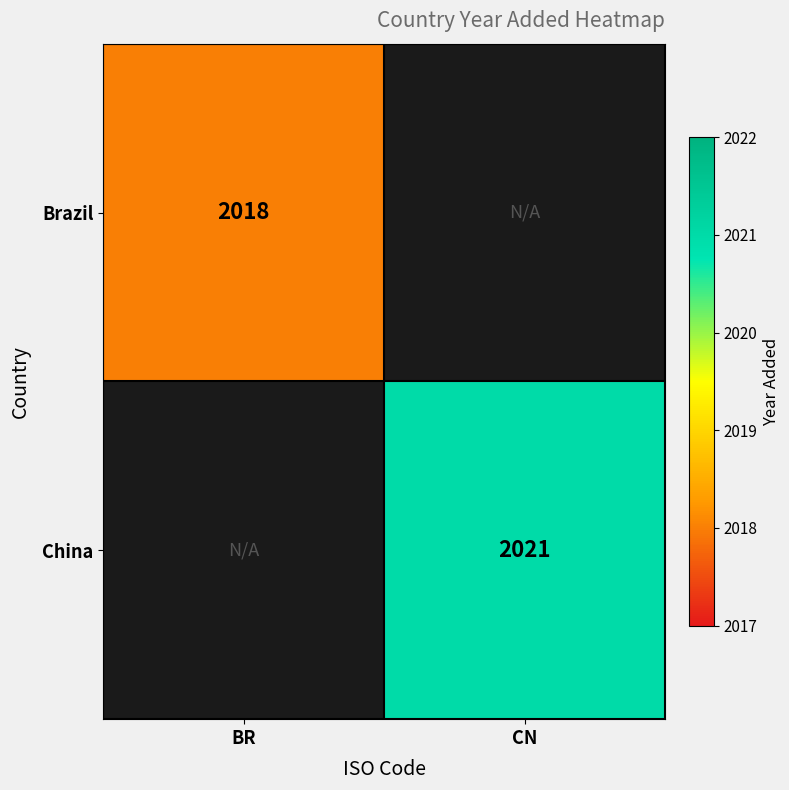

True or false: China has a value of 1408 at CN.

False